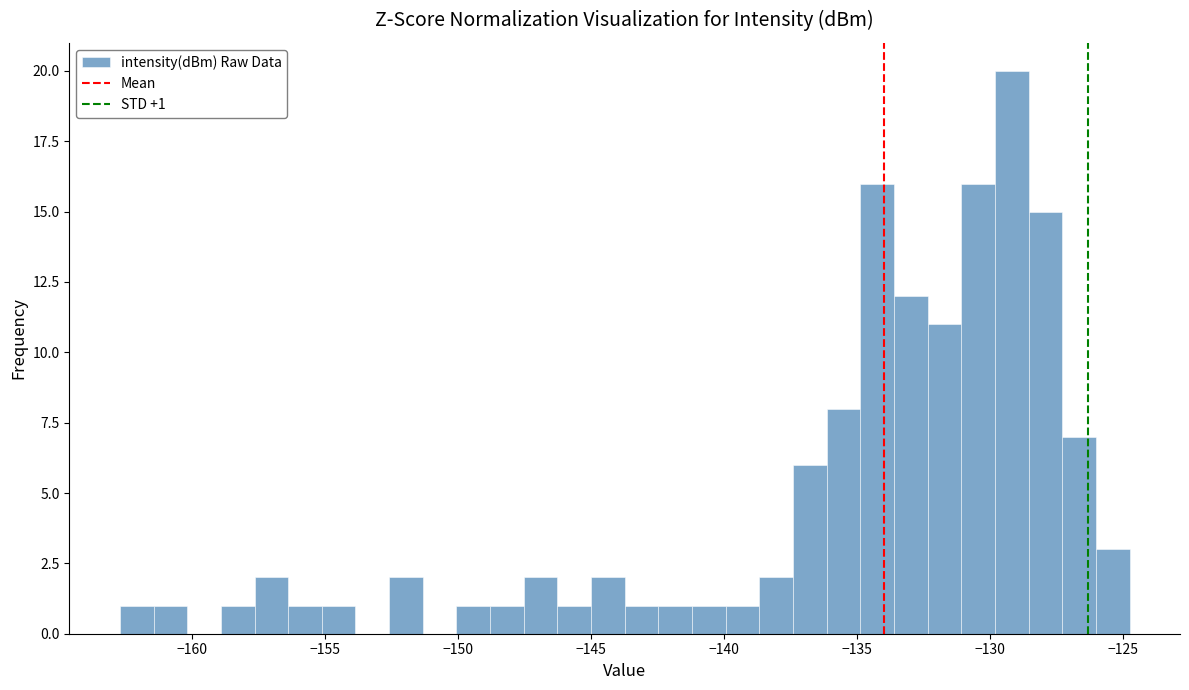

Read against the x-axis, roughly where is the centre of the tallest bar?

-129.0